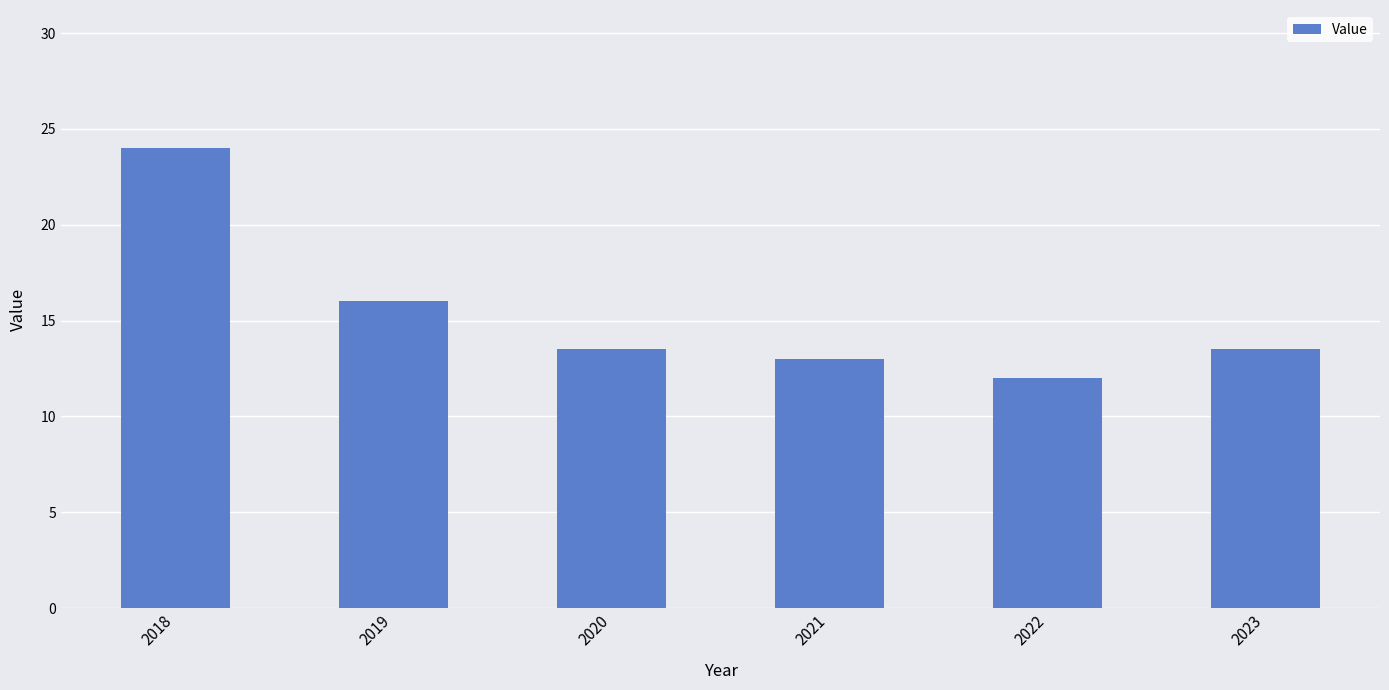

Which category has the highest value across all series?

2018